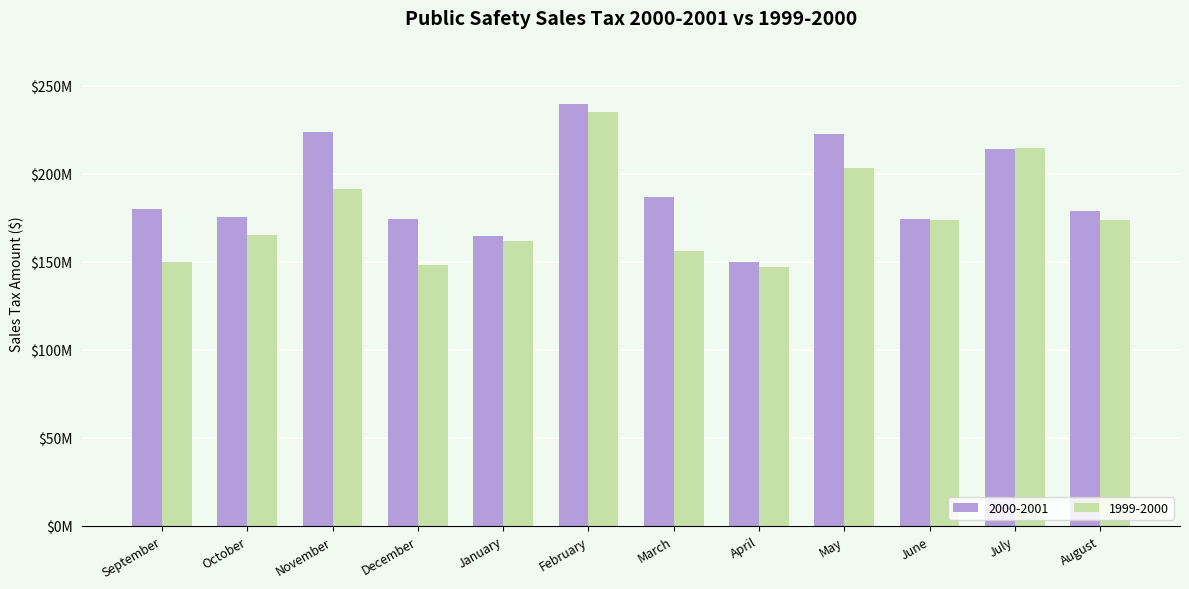

Which has a higher value, September or February?

February